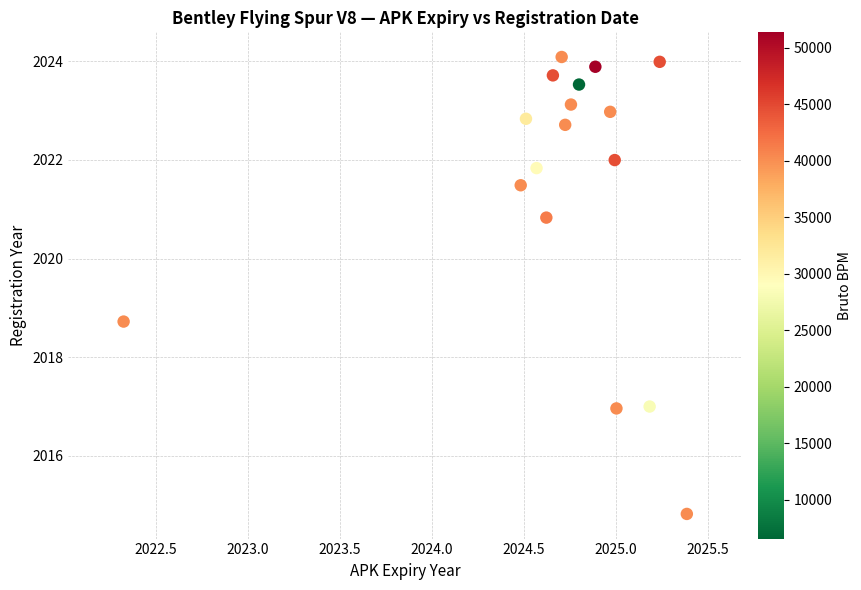

What is the range of Y values (max minus min)?

9.3